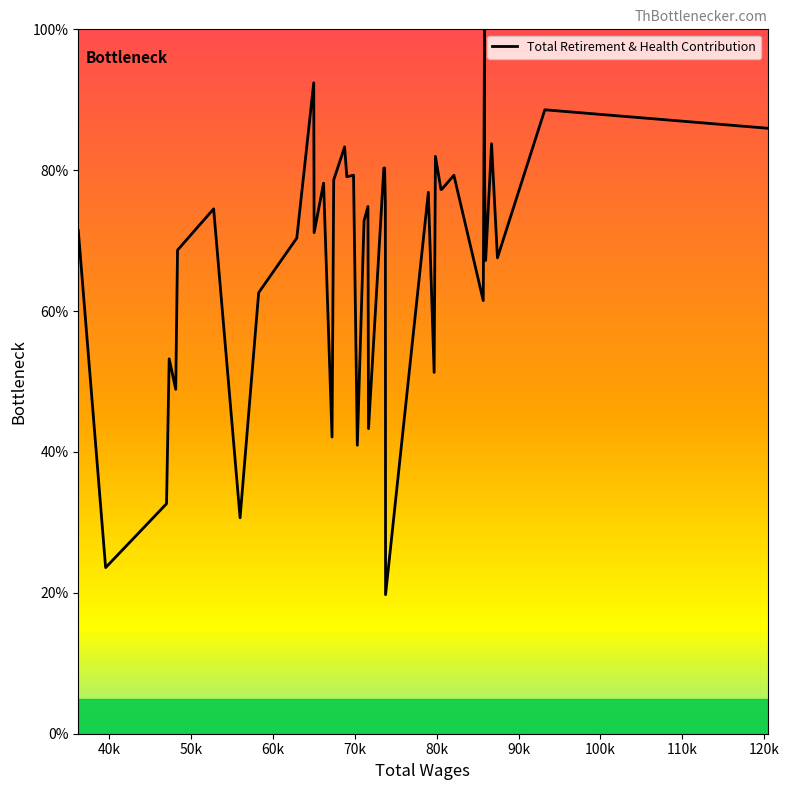

What is the difference between the maximum and minimum values?

80.3